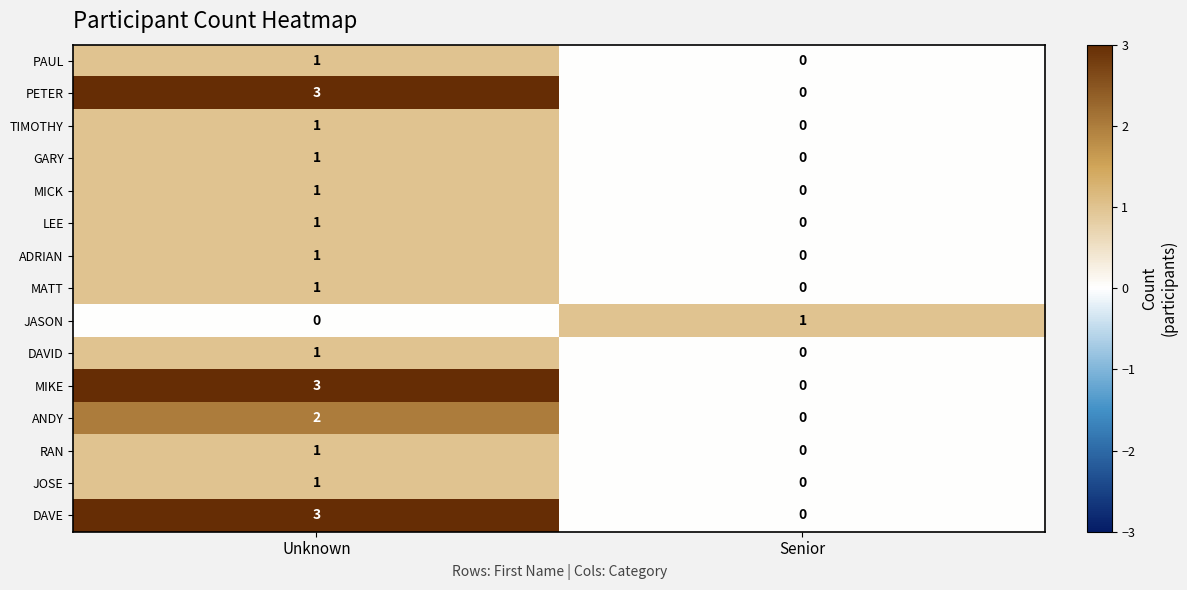

Is the value of MICK at Senior greater than the value of MATT at Unknown?

No